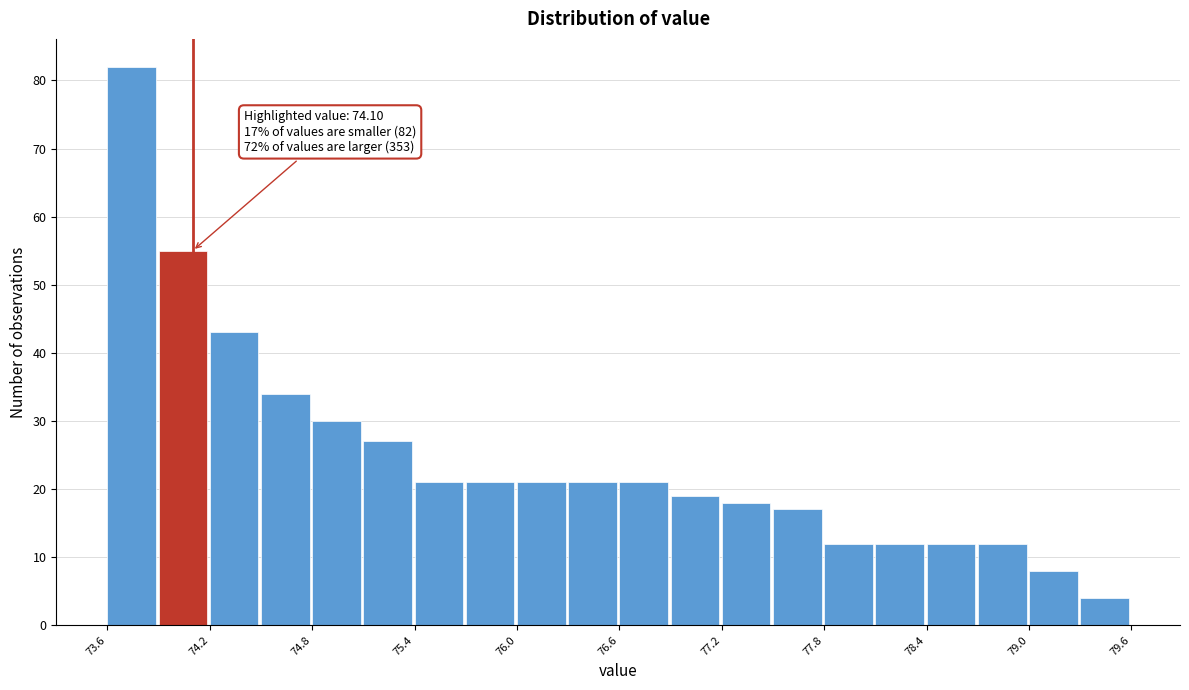

Around what value on the x-axis is the tallest bar? Give the approximate position of its centre, as read against the axis.

73.7